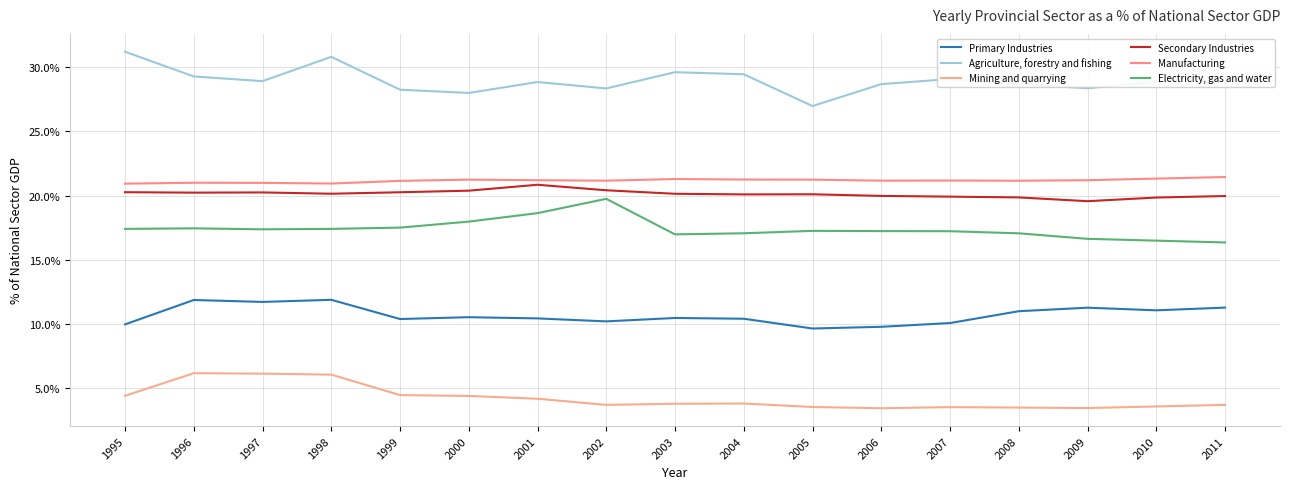

Which label corresponds to the smallest value in the chart?

2006